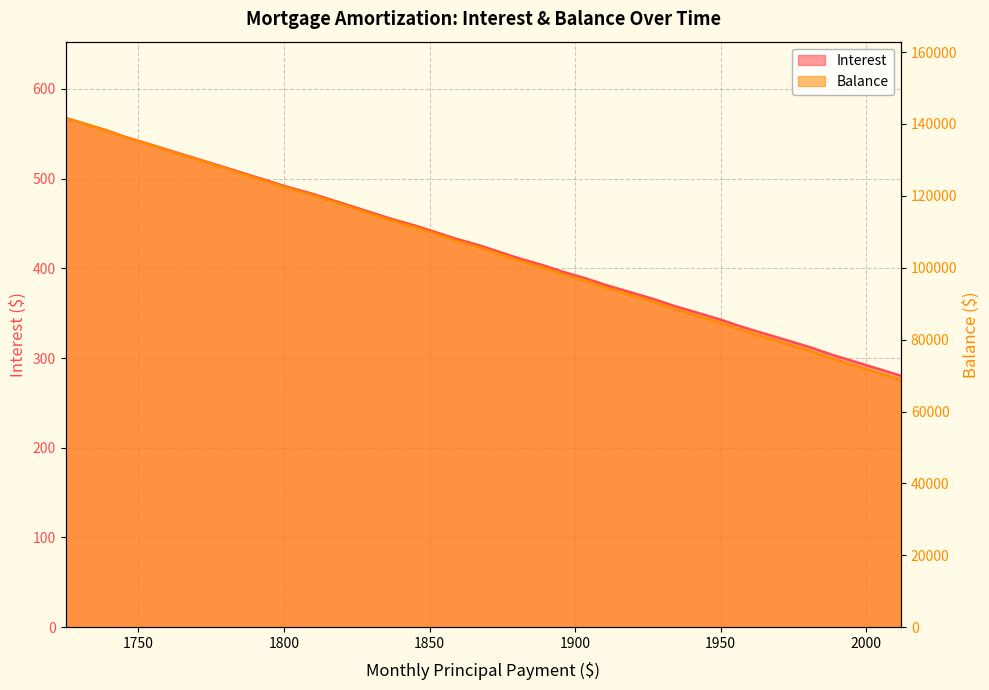

Reading left to right, list all the values displayed in this chart.

Interest: 567.5	560.7	553.8	546.9	540.0	533.1	526.1	519.1	512.1	505.1	498.0	490.9	483.8	476.6	469.4	462.2	455.0	447.7	440.4	433.1	425.7	418.3	410.9	403.4	396.0	388.5	380.9	373.4	365.8	358.1	350.5	342.8	335.1	327.3	319.6	311.8	303.9	296.0	288.1	280.2
Balance: 141646.0	139914.0	138175.0	136430.0	134678.0	132919.0	131153.0	129380.0	127600.0	125813.0	124019.0	122218.0	120409.0	118593.0	116770.0	114940.0	113103.0	111258.0	109406.0	107547.0	105680.0	103806.0	101925.0	100036.0	98140.0	96236.0	94325.0	92406.0	90479.0	88545.0	86603.0	84653.0	82696.0	80731.0	78758.0	76777.0	74789.0	72793.0	70789.0	68777.0